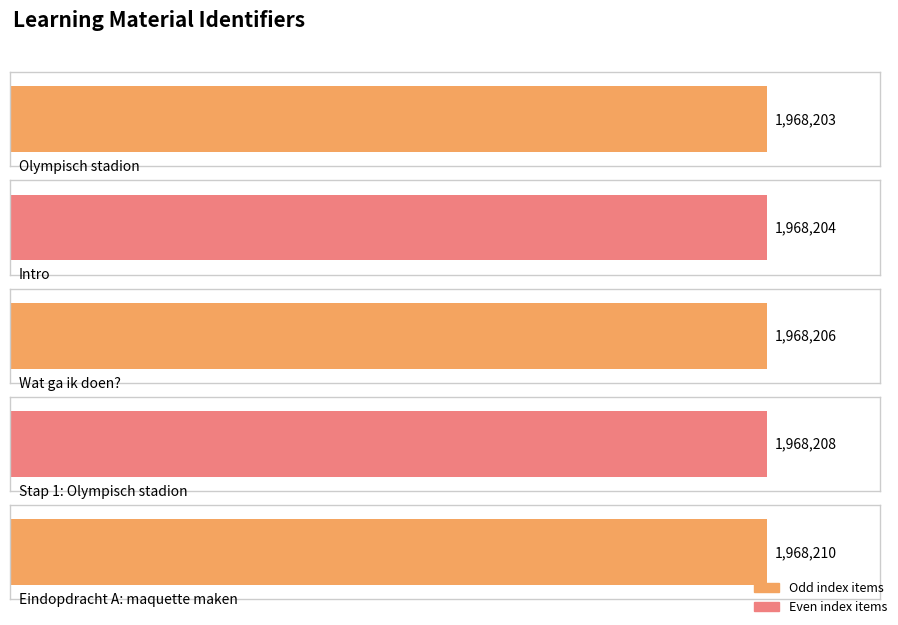

Between Stap 1: Olympisch stadion and Intro, which is larger?

Stap 1: Olympisch stadion